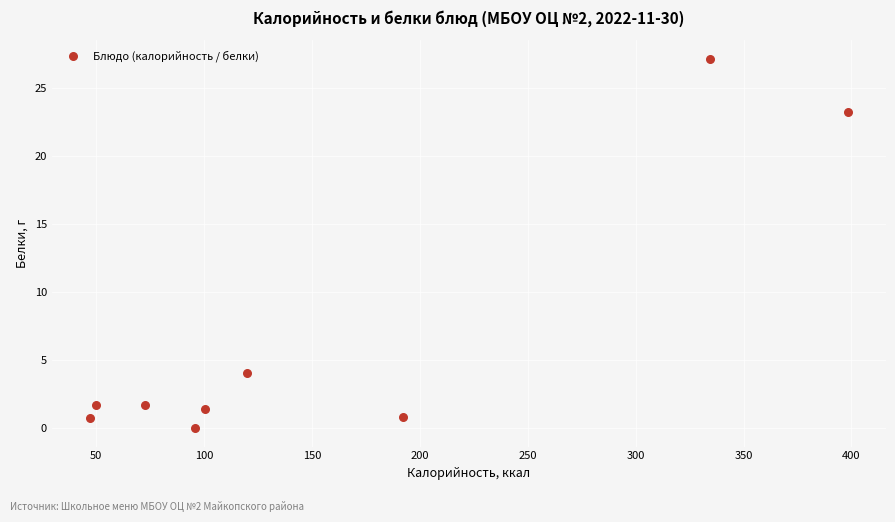

What Y value in the scatter plot is closest to 13?

4.0